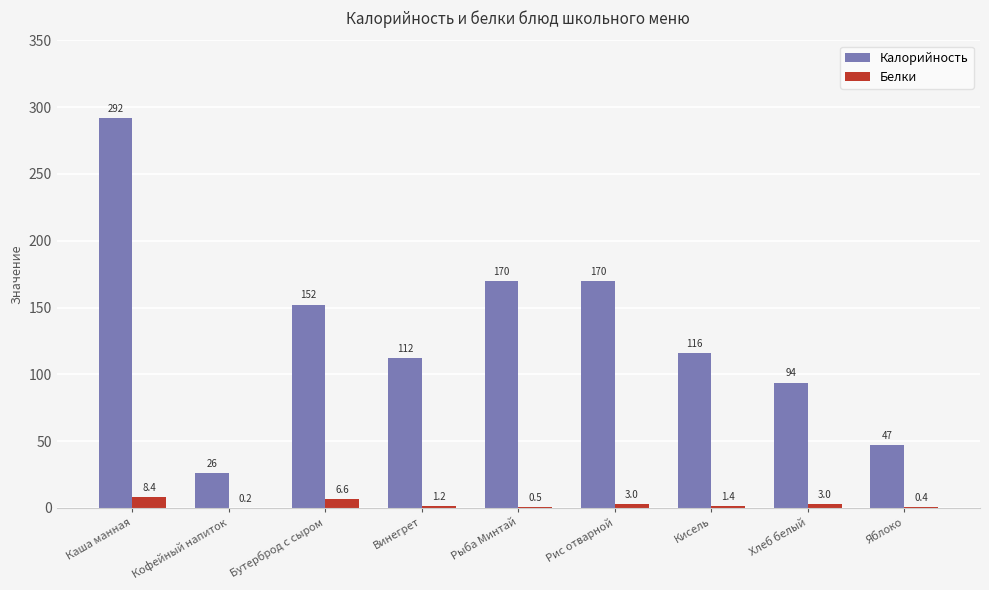

What is the maximum value for Калорийность?

292.1